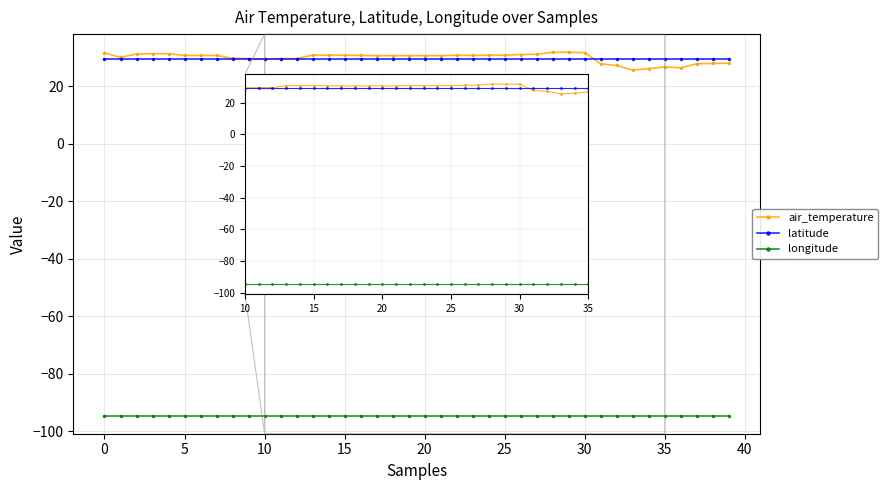

True or false: air_temperature has more than 0 interior local peaks.

True